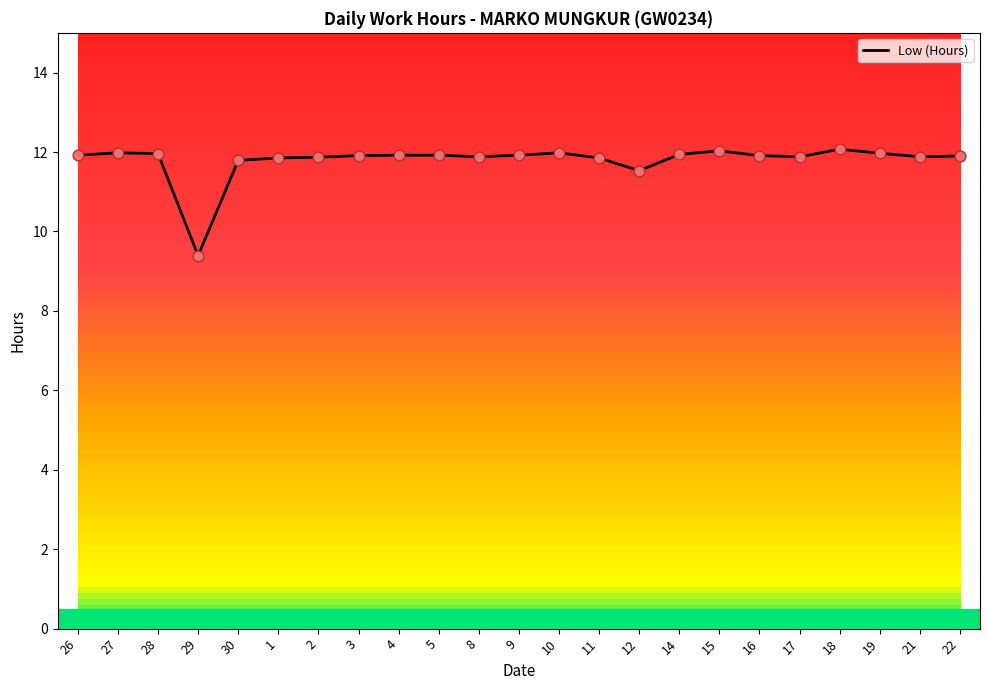

What is the change in value from 11 to 19?

+0.1